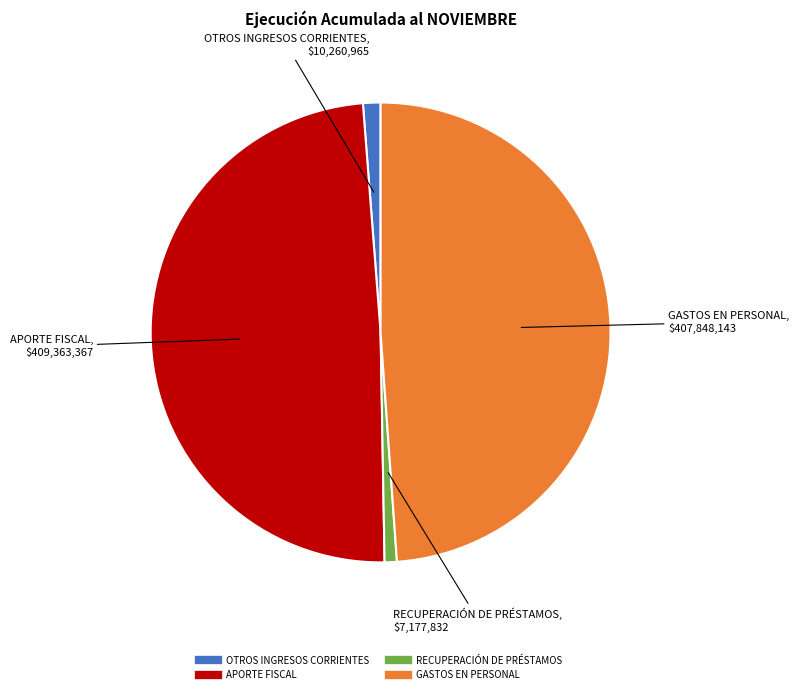

Does APORTE FISCAL represent more than half of the total?

No